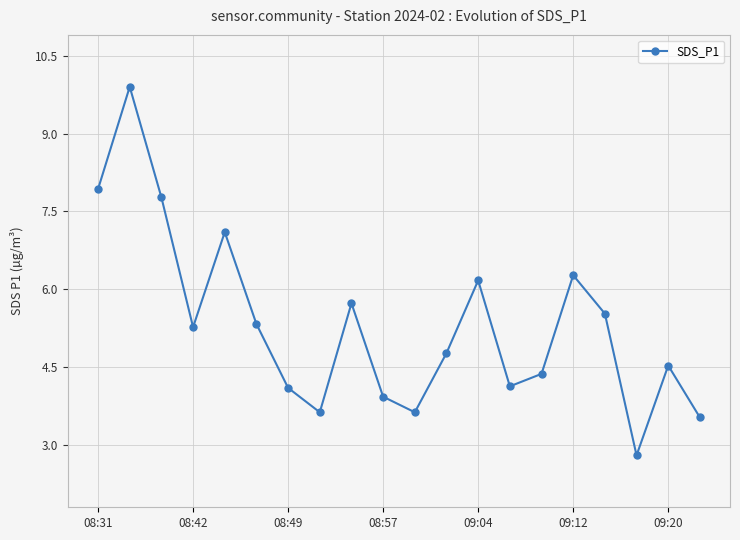

How many points are lower than both their immediate neighbors (excluding endpoints)?

5